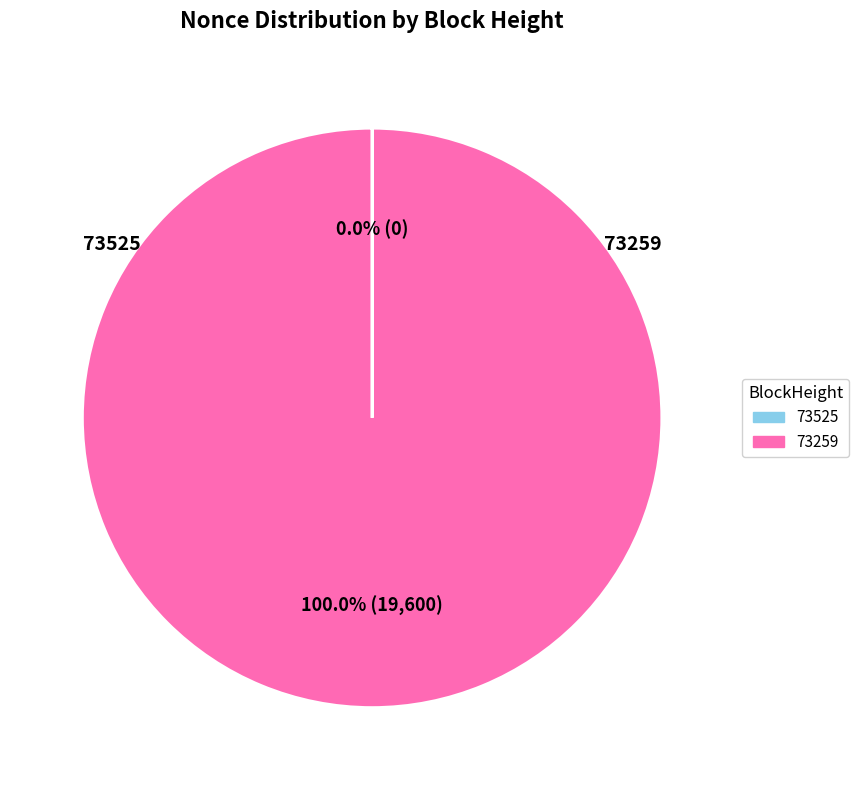

Is there a majority slice in this chart?

Yes